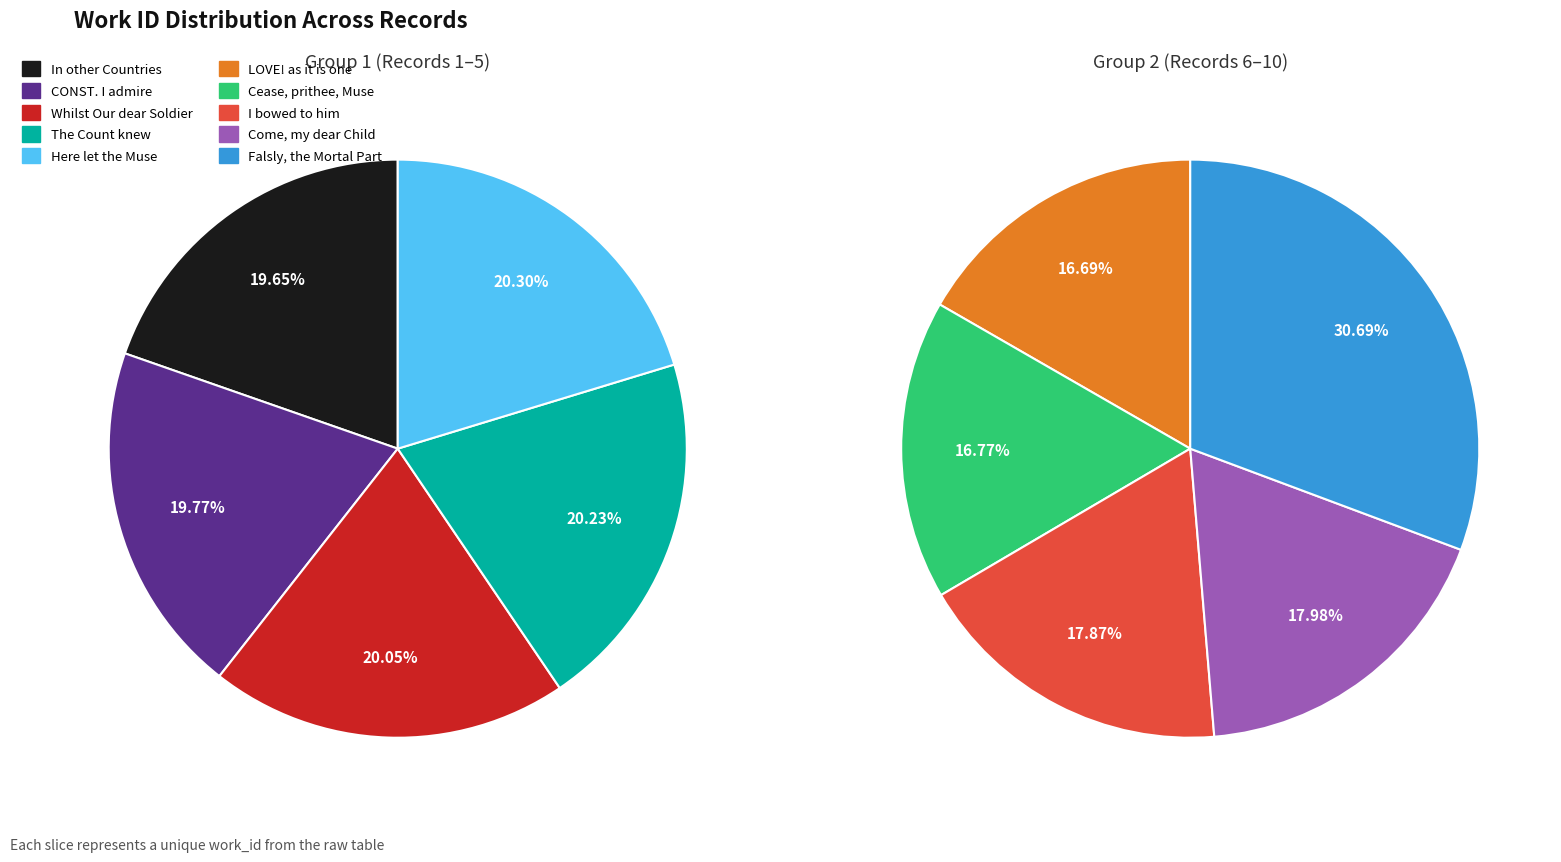

Does The Count knew by Experience represent more than half of the total?

No